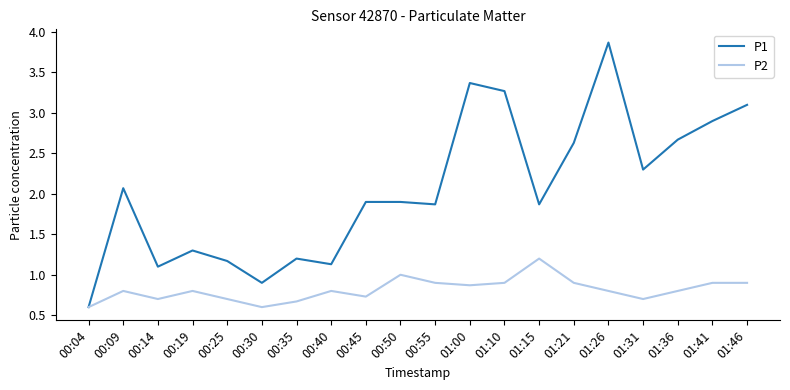

List the series in order of their overall mean, highest first.

P1, P2